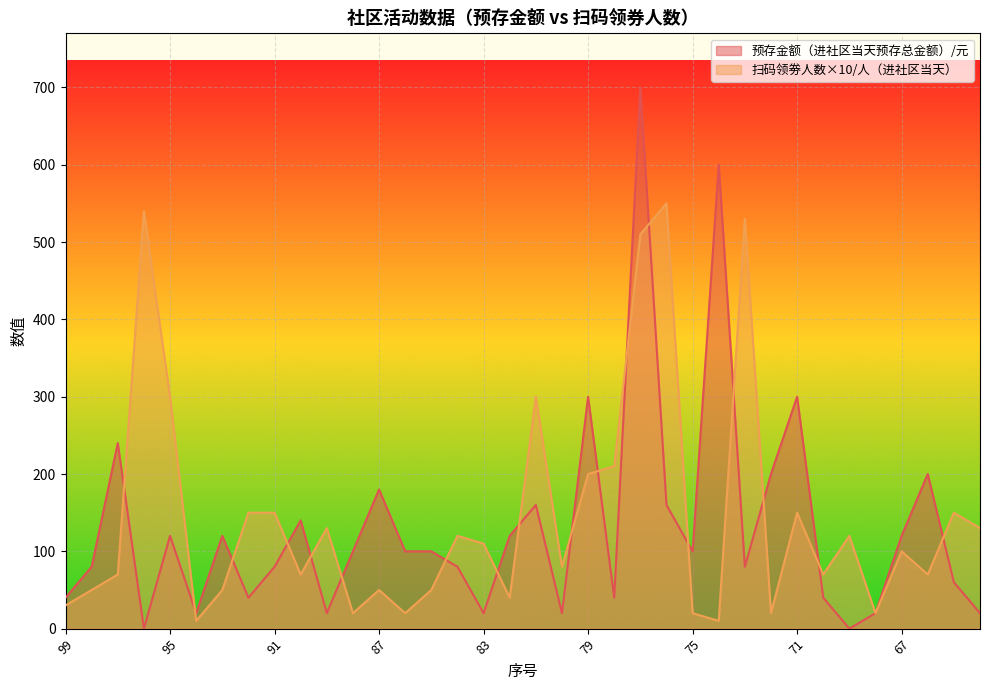

In 预存金额（进社区当天预存总金额）/元, how many points are higher than both neighbors (excluding endpoints)?

11